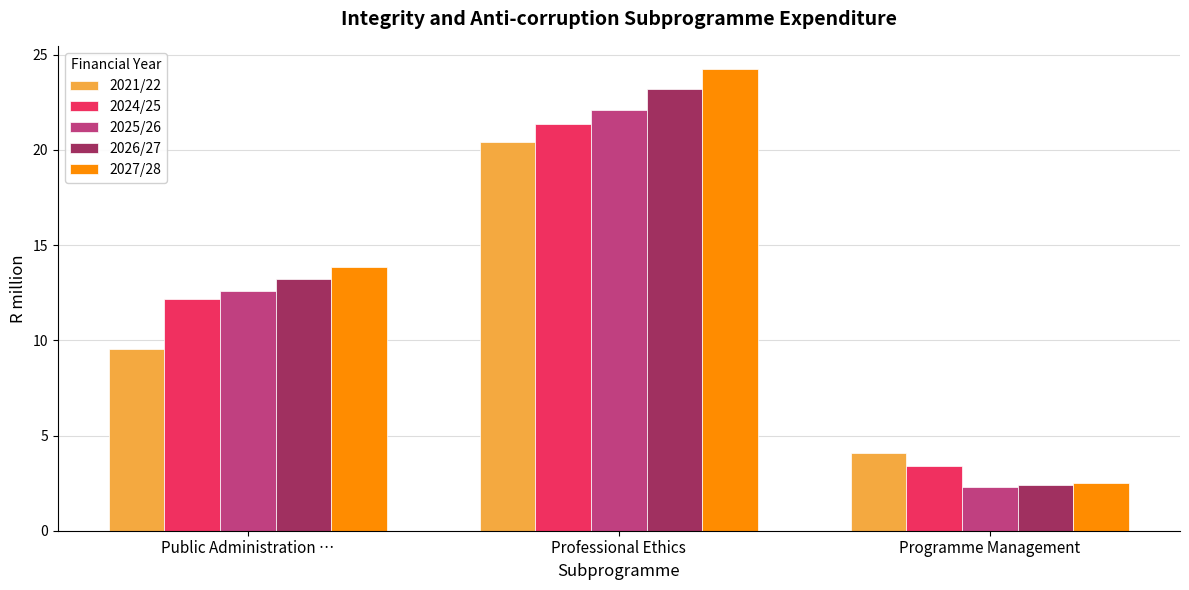

At which category does the chart reach its peak across all series?

Professional Ethics